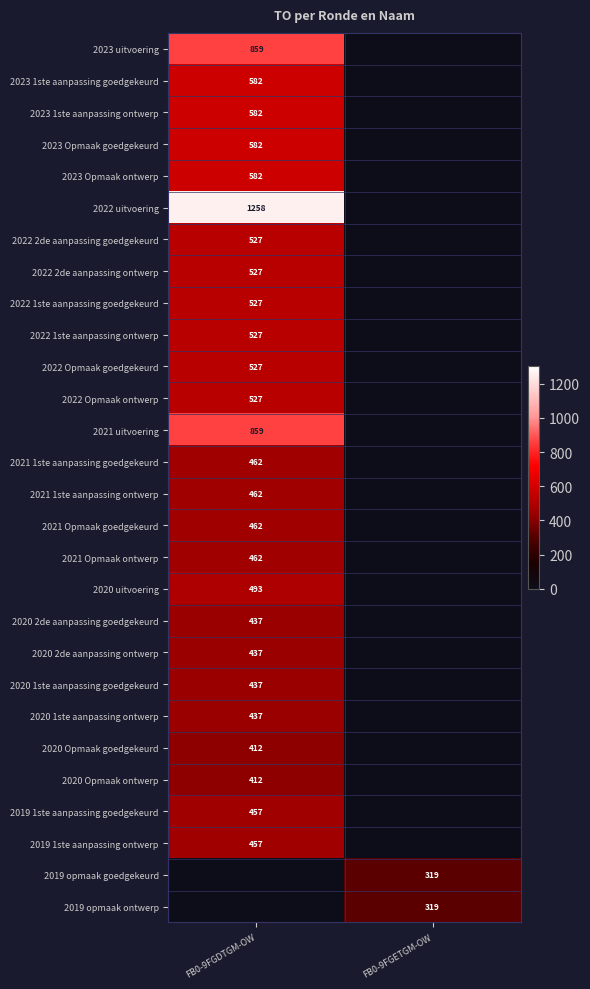

At how many categories does at least one series exceed 735?

1